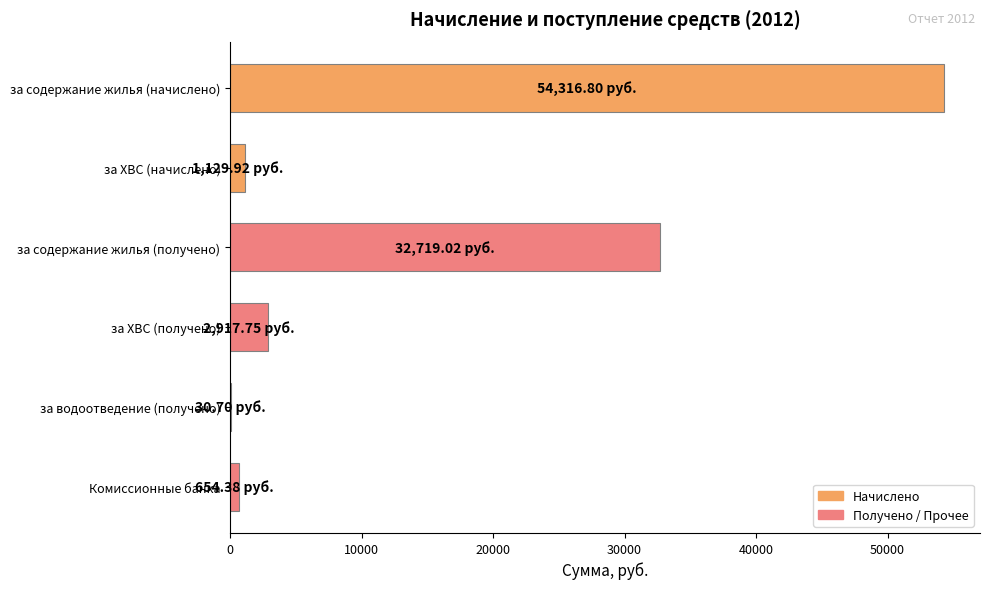

Approximately how many times larger is the value at за содержание жилья (начислено) compared to за ХВС (получено)?

18.6